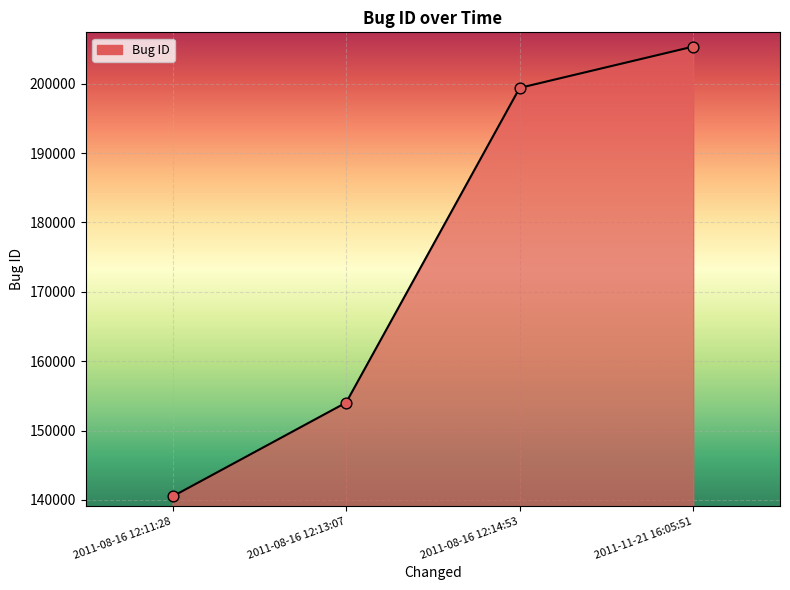

Which has a higher value, 2011-08-16 12:14:53 or 2011-08-16 12:13:07?

2011-08-16 12:14:53